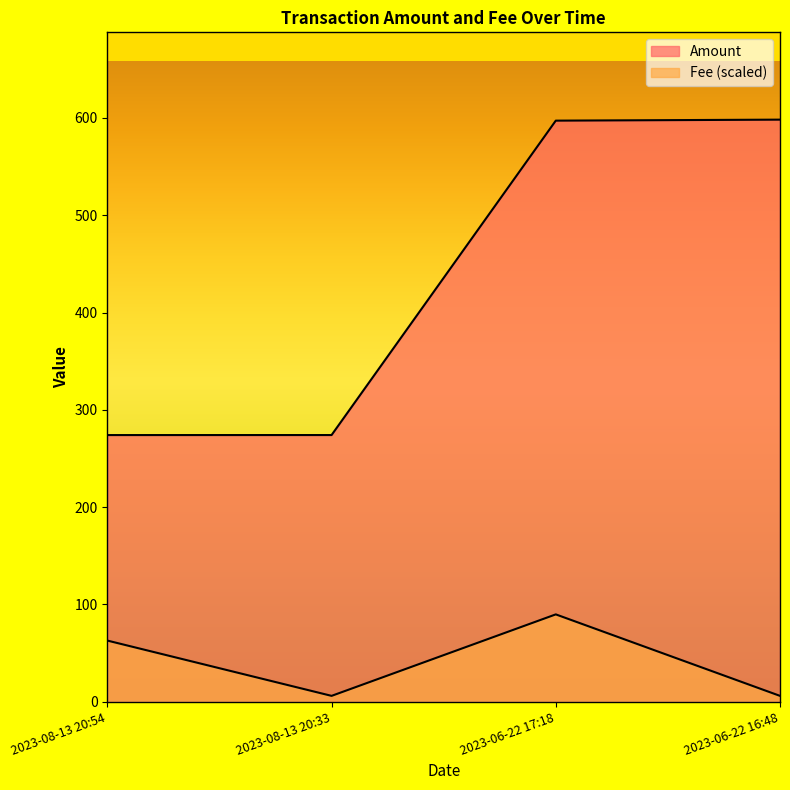

True or false: Fee and Amount intersect in this chart.

False